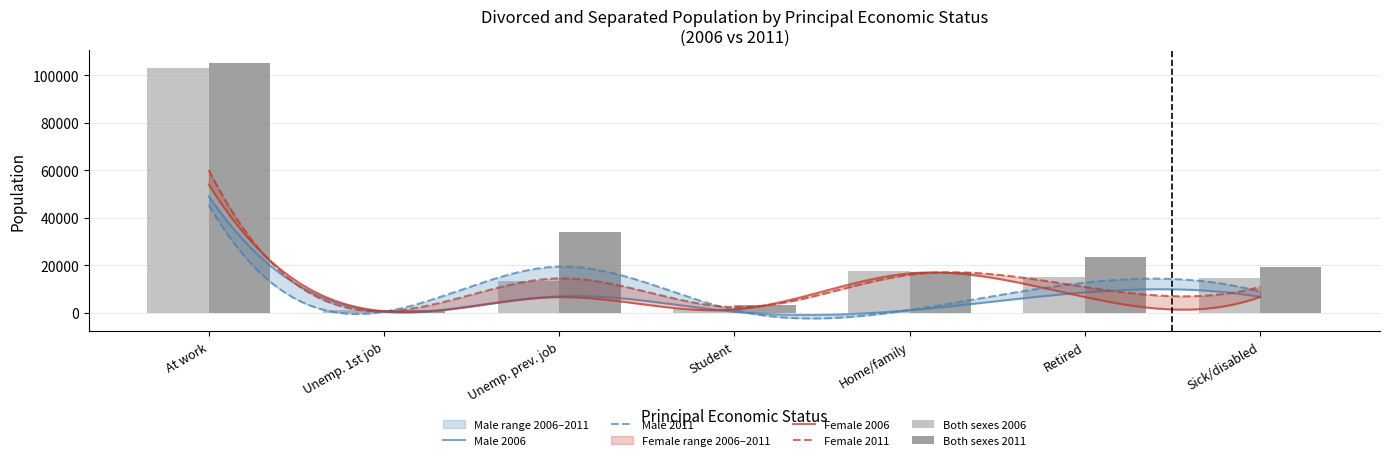

Is it true that Male equals 34262 at At work?

False